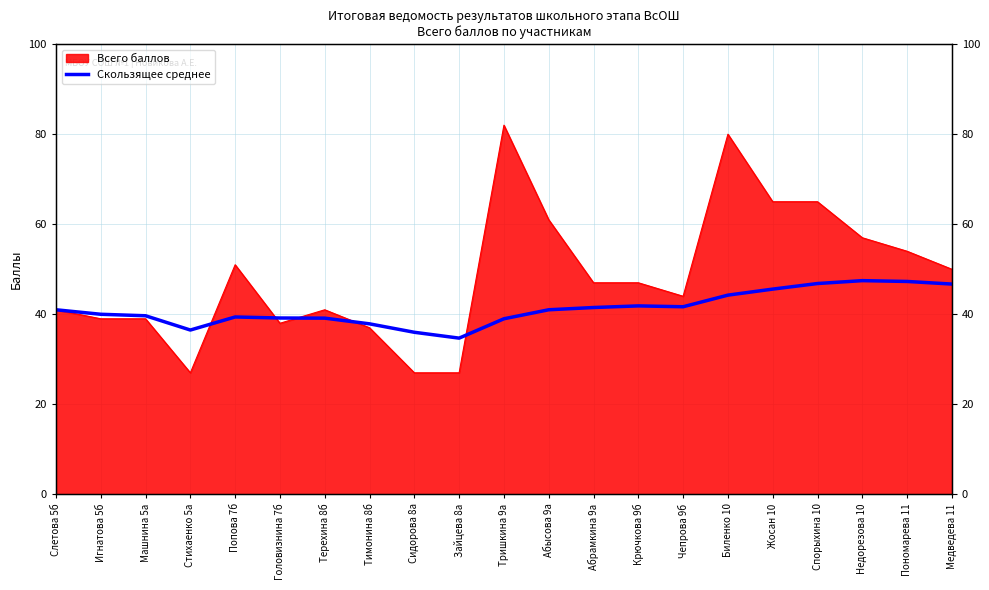

What is the sum of all values?

866.6